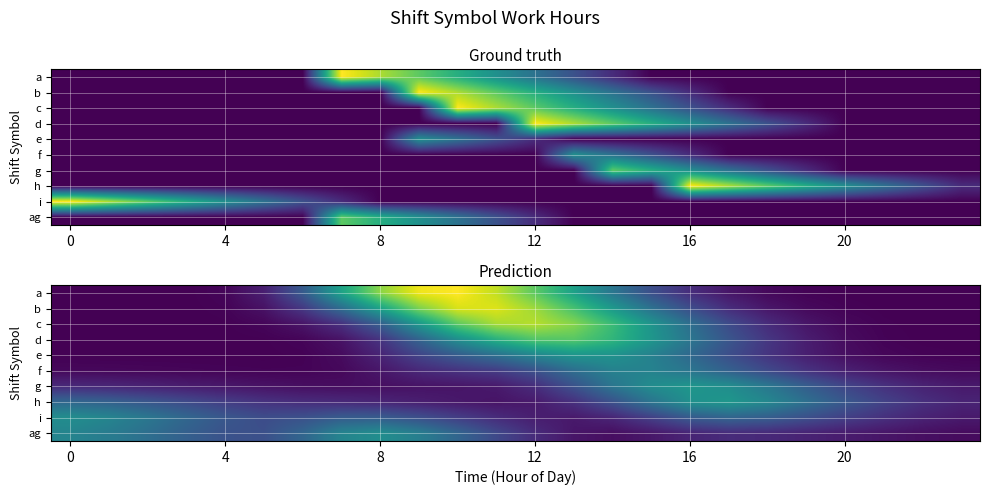

What is the total value across all series at 12?

0.6